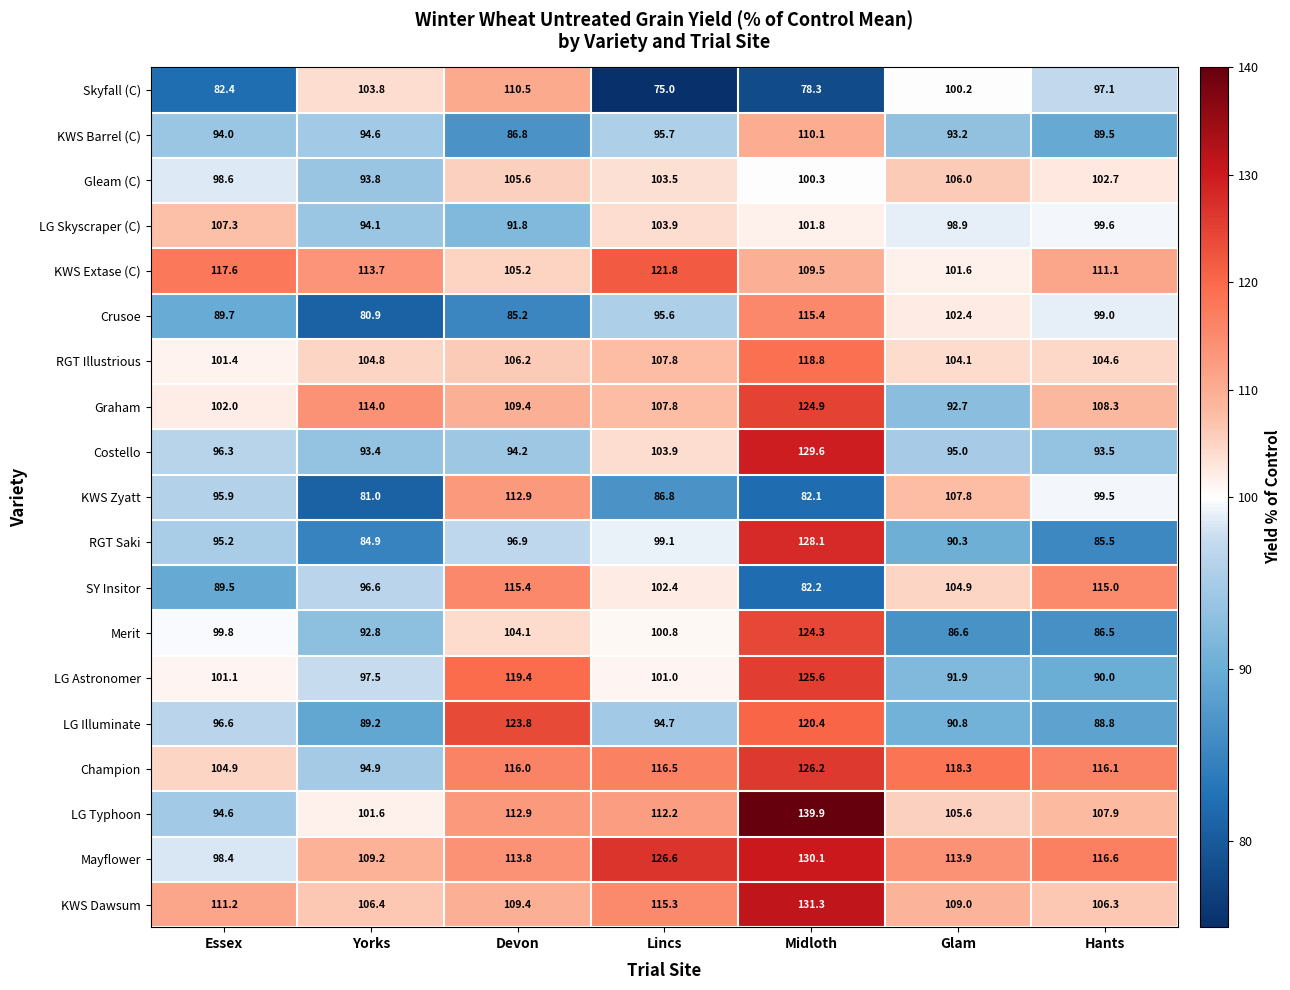

Rank the series at Yorks from lowest to highest value.

Crusoe, KWS Zyatt, RGT Saki, LG Illuminate, Merit, Costello, Gleam (C), LG Skyscraper (C), KWS Barrel (C), Champion, SY Insitor, LG Astronomer, LG Typhoon, Skyfall (C), RGT Illustrious, KWS Dawsum, Mayflower, KWS Extase (C), Graham